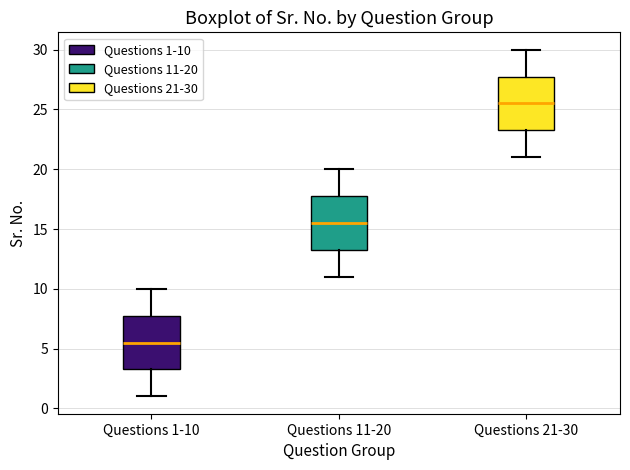

Where is the upper edge of the box for Questions 11-20 on the y-axis? The values are not printed on the chart, so give them approximately, as read against the axis.

18.0